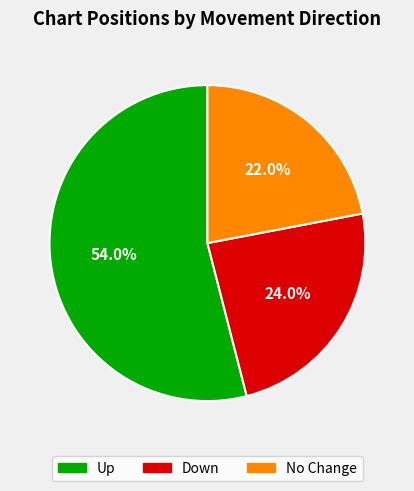

Is there a majority slice in this chart?

Yes